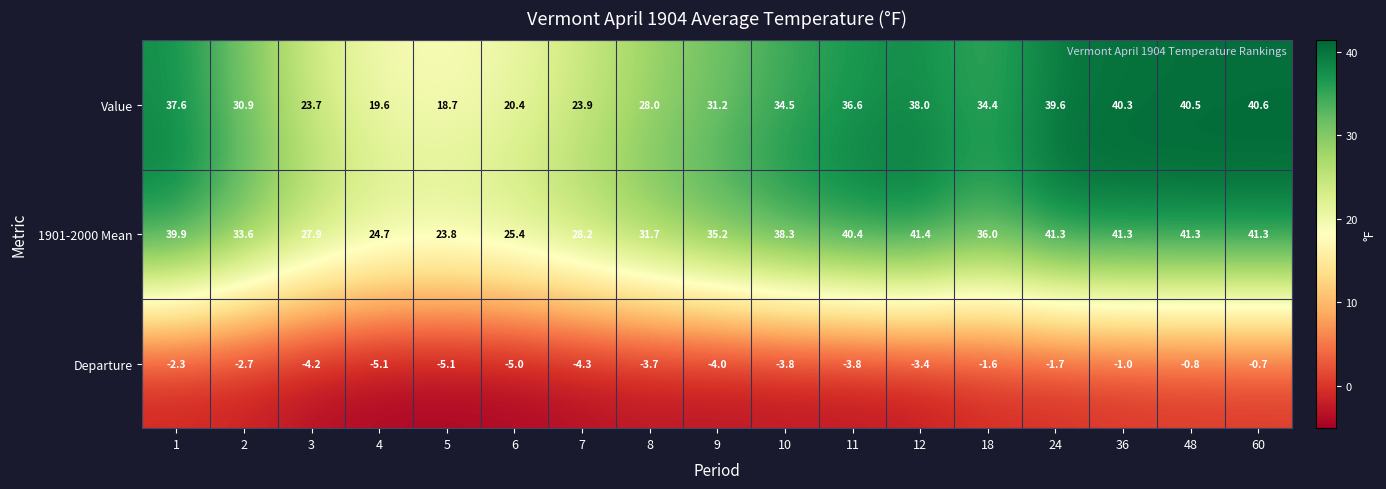

Which category has the lowest value in the Value series?

5